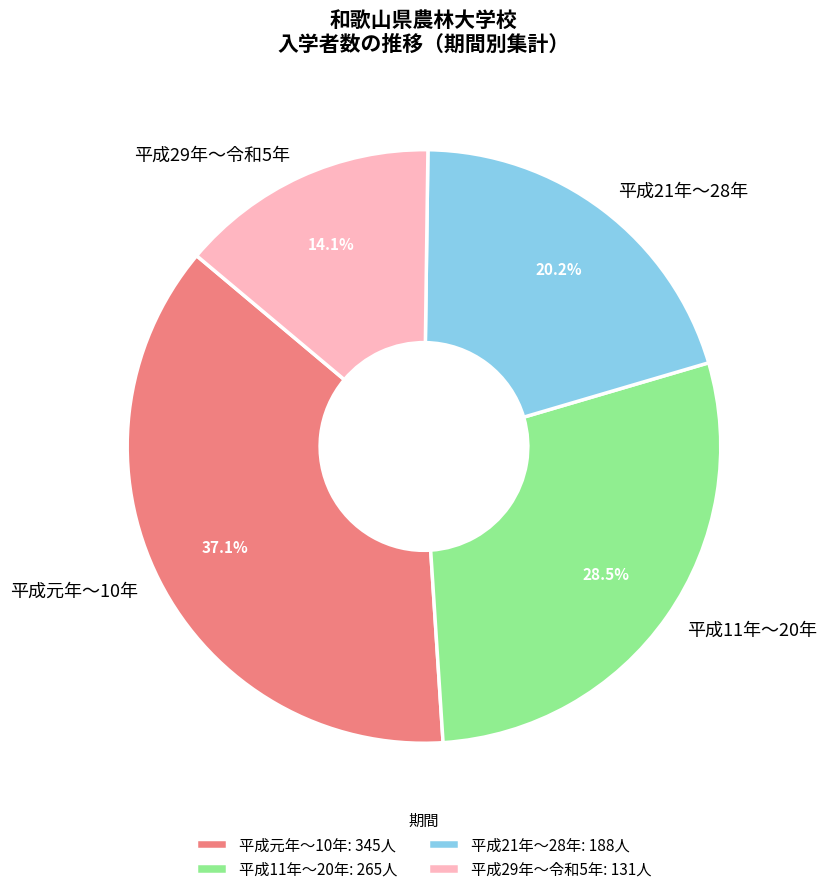

Is there a majority slice in this chart?

No